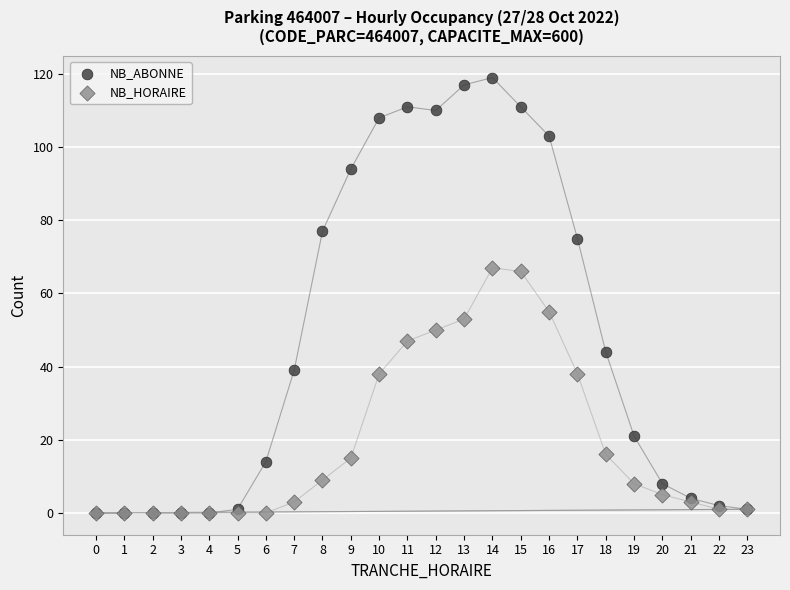

In the NB_ABONNE series, what Y value is closest to 59?

44